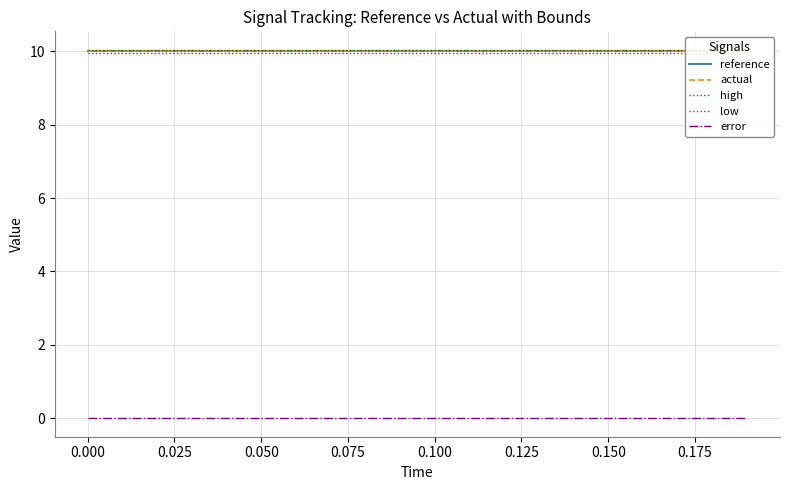

How many lines are shown in the chart?

5